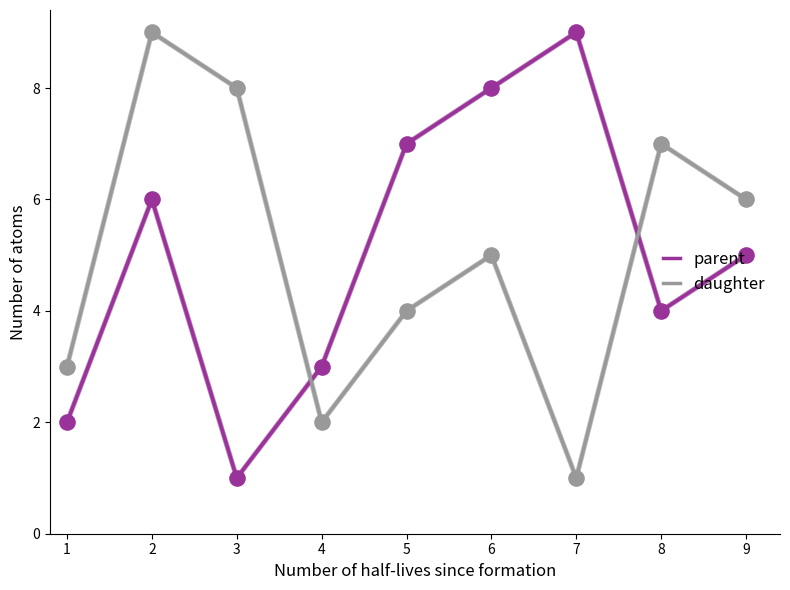

Which series contains the highest Y value?

parent